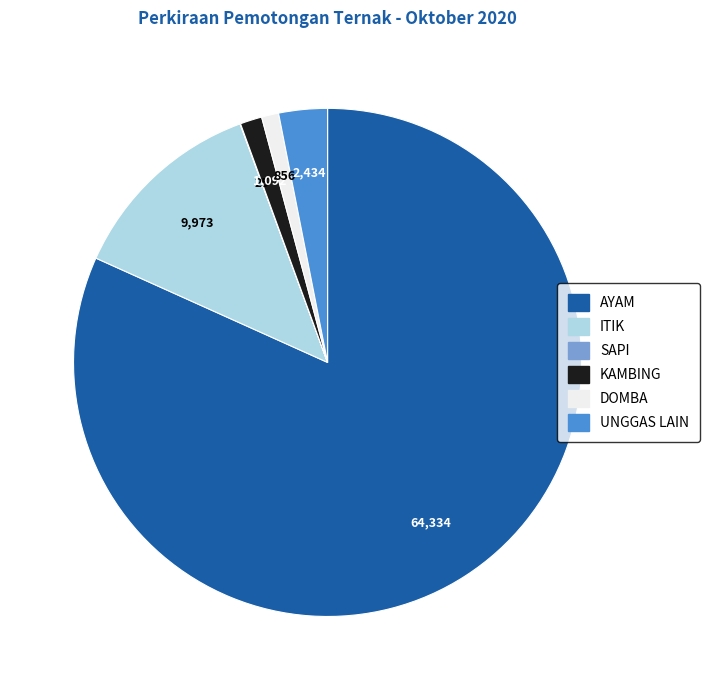

Approximately how many times larger is the value at UNGGAS LAIN compared to KAMBING?

2.2